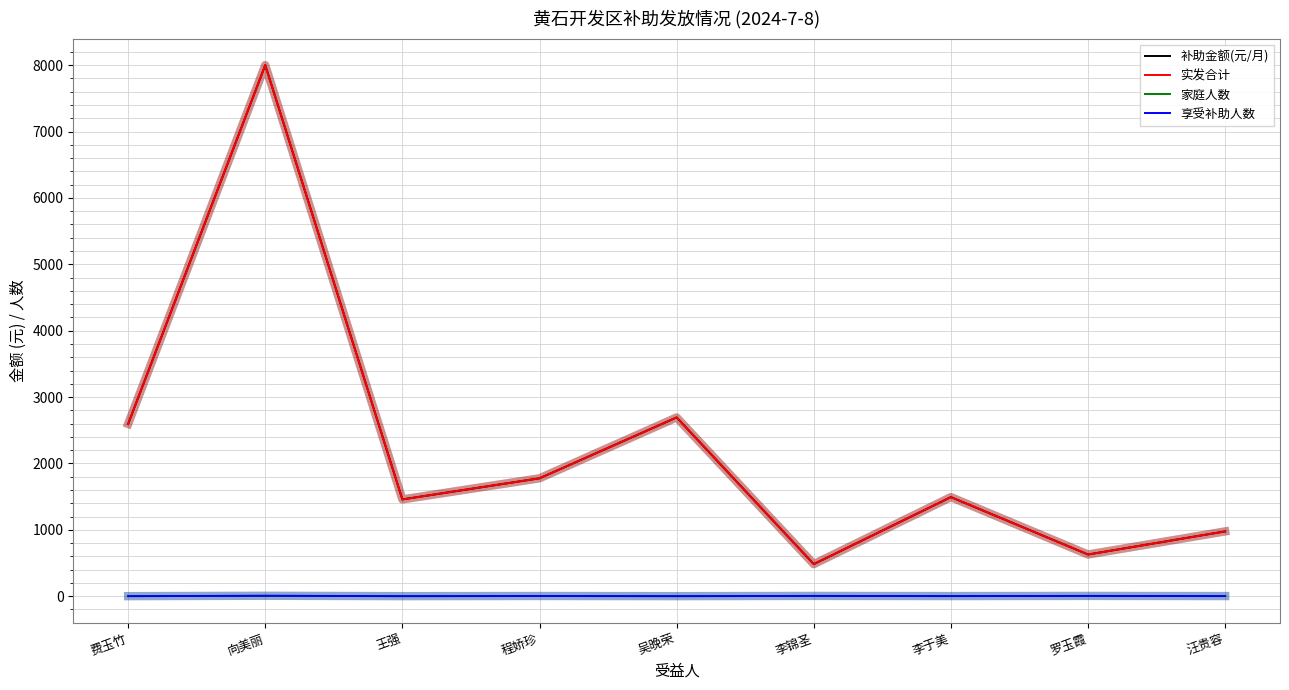

Is the value of 补助金额(元/月) at 汪贵容 greater than the value of 享受补助人数 at 汪贵容?

Yes